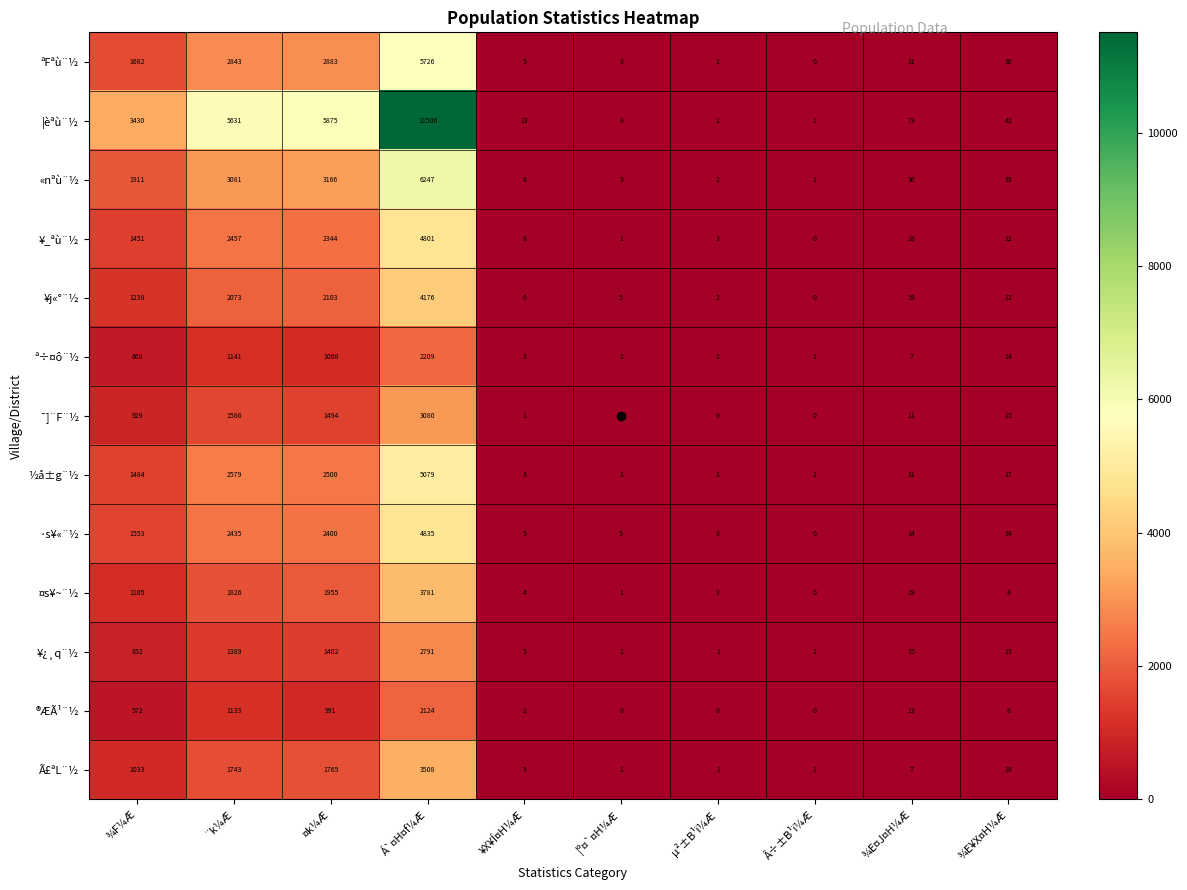

Which series has the largest total across all categories?

¦èªù¨½